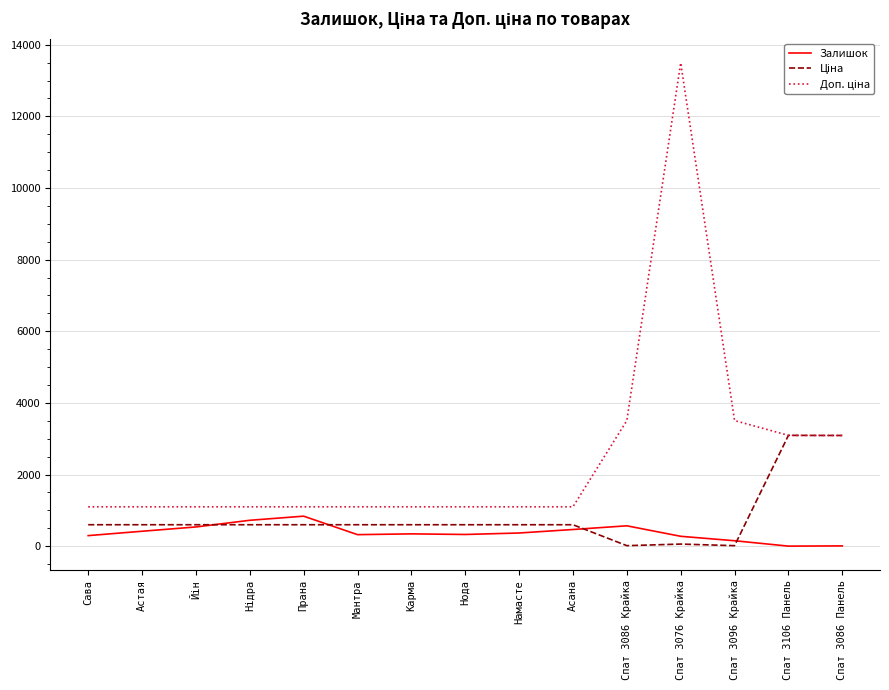

At which category is the sum across all series the highest?

Спат 3076 Крайка